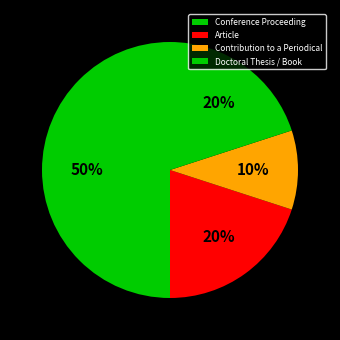

What percentage do Contribution to a Periodical and Article together represent?

30.0%